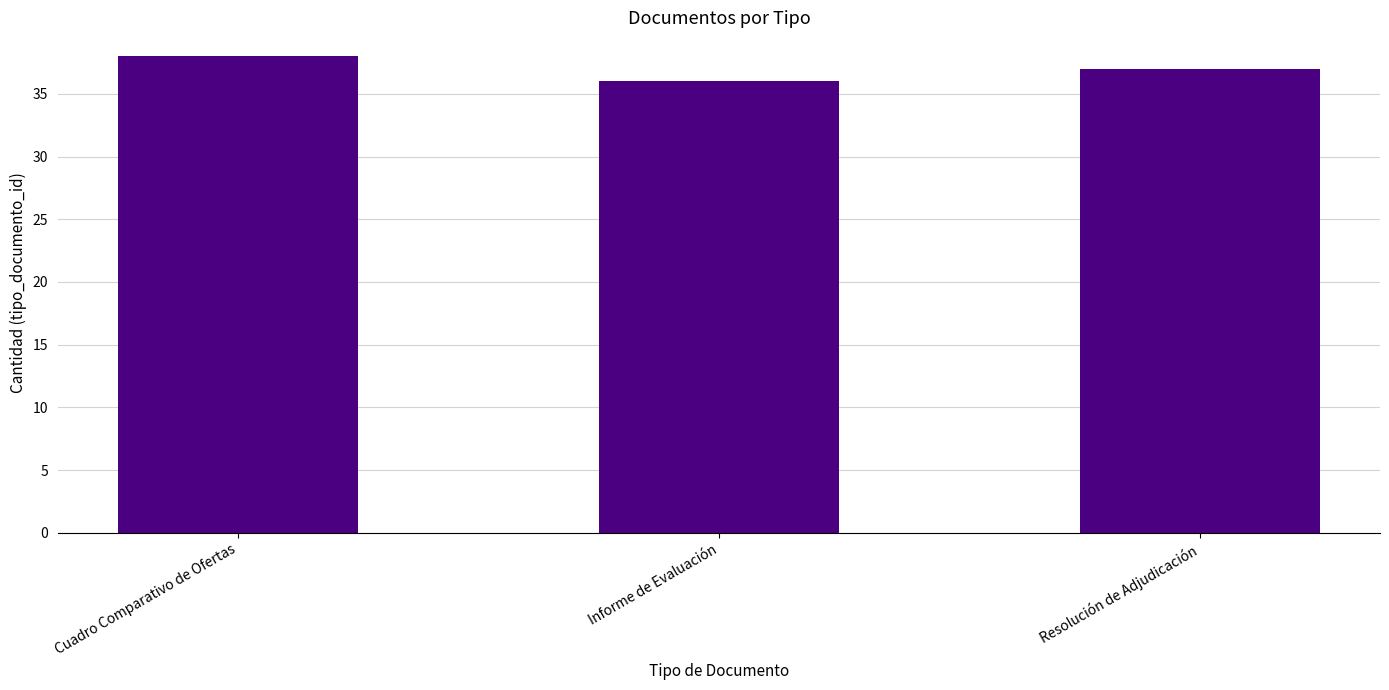

How many series are shown in this chart?

1